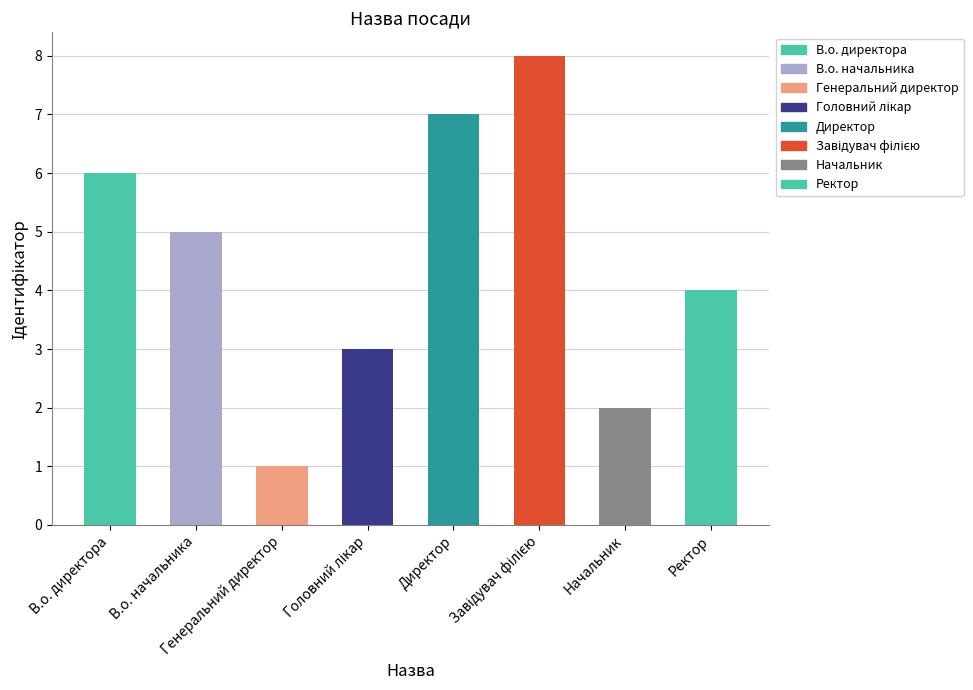

Which category has the lowest value across all series?

Генеральний директор